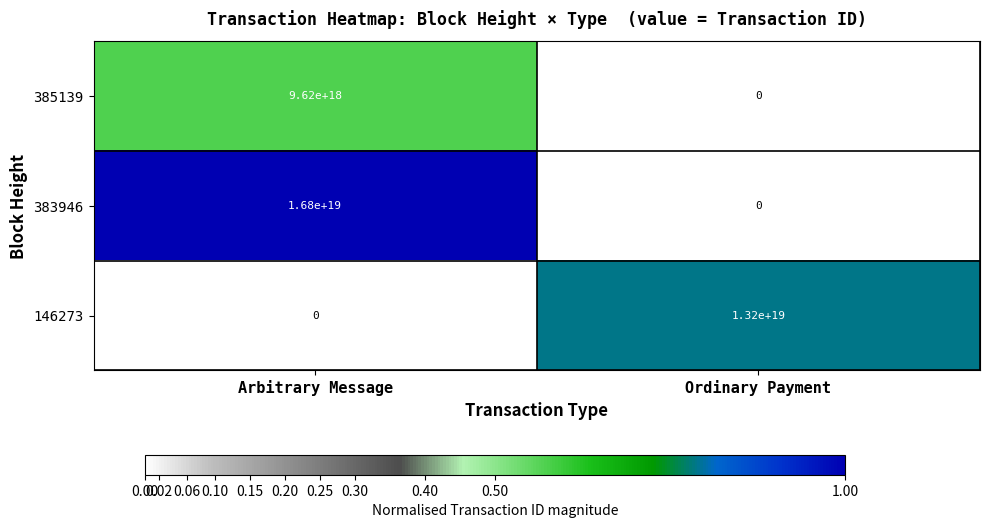

Which series has the largest total across all categories?

383946